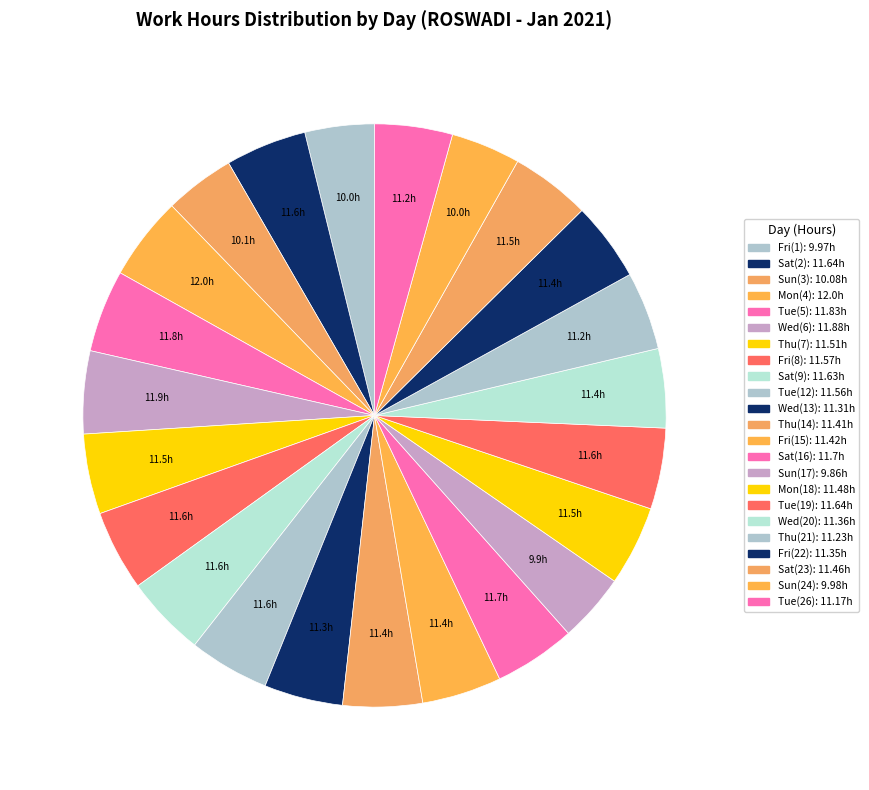

How many slices are in this pie chart?

23